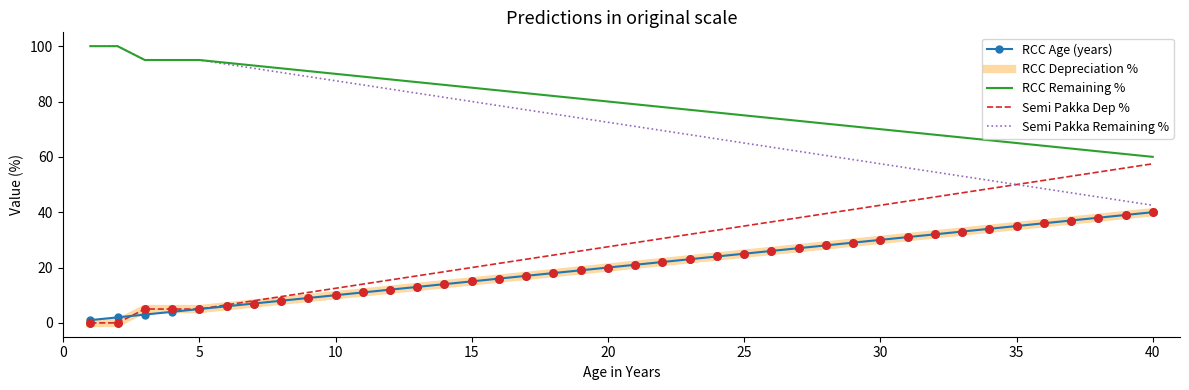

What is the greatest value displayed?

100.0